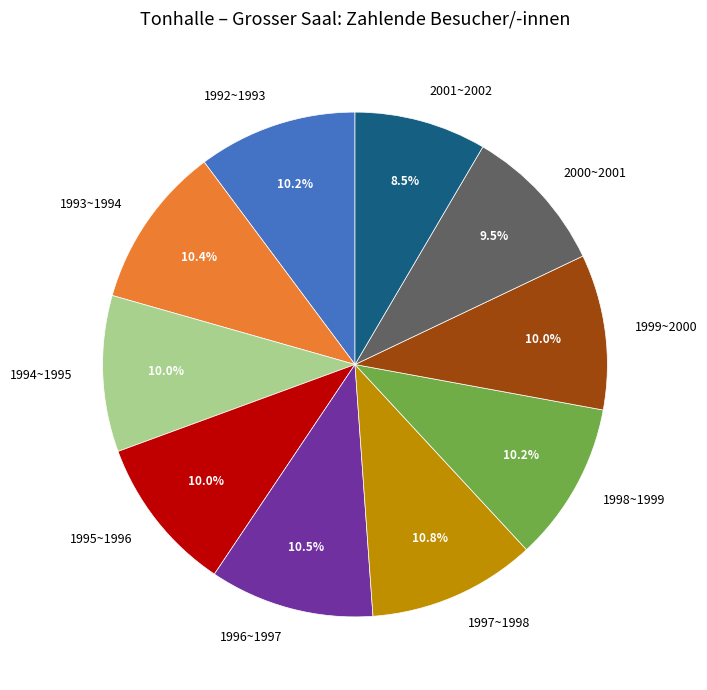

To the nearest percent, what is the difference between the largest and smallest slice percentages?

2%